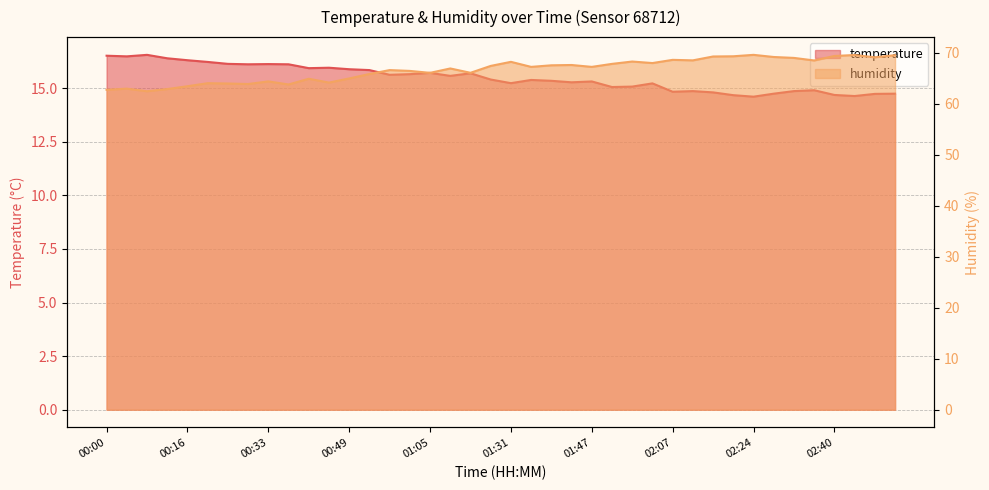

Which series has the largest range (max minus min)?

humidity